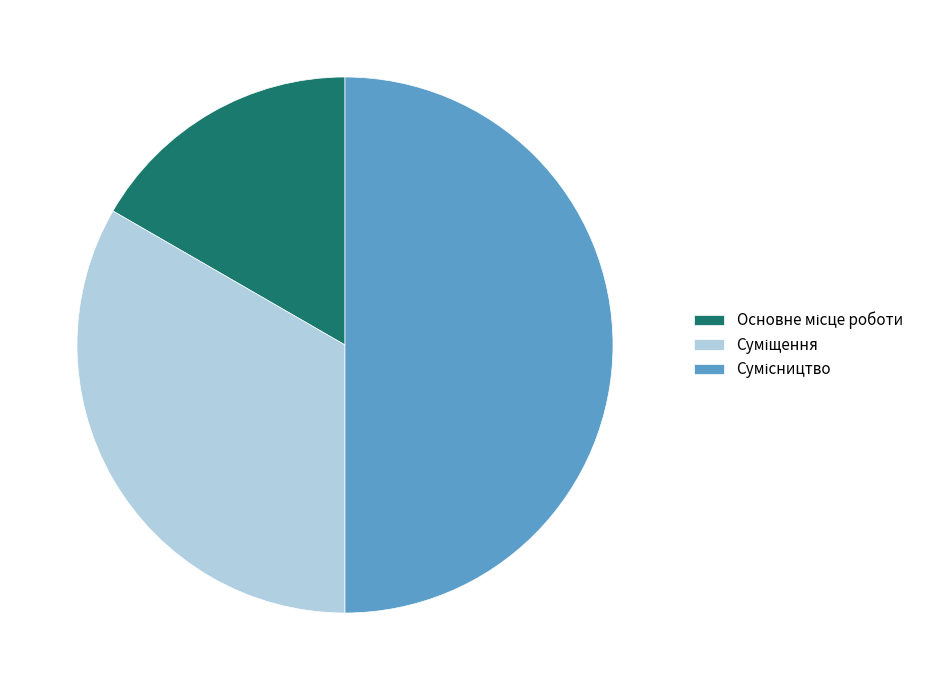

Count the number of slices in the pie.

3